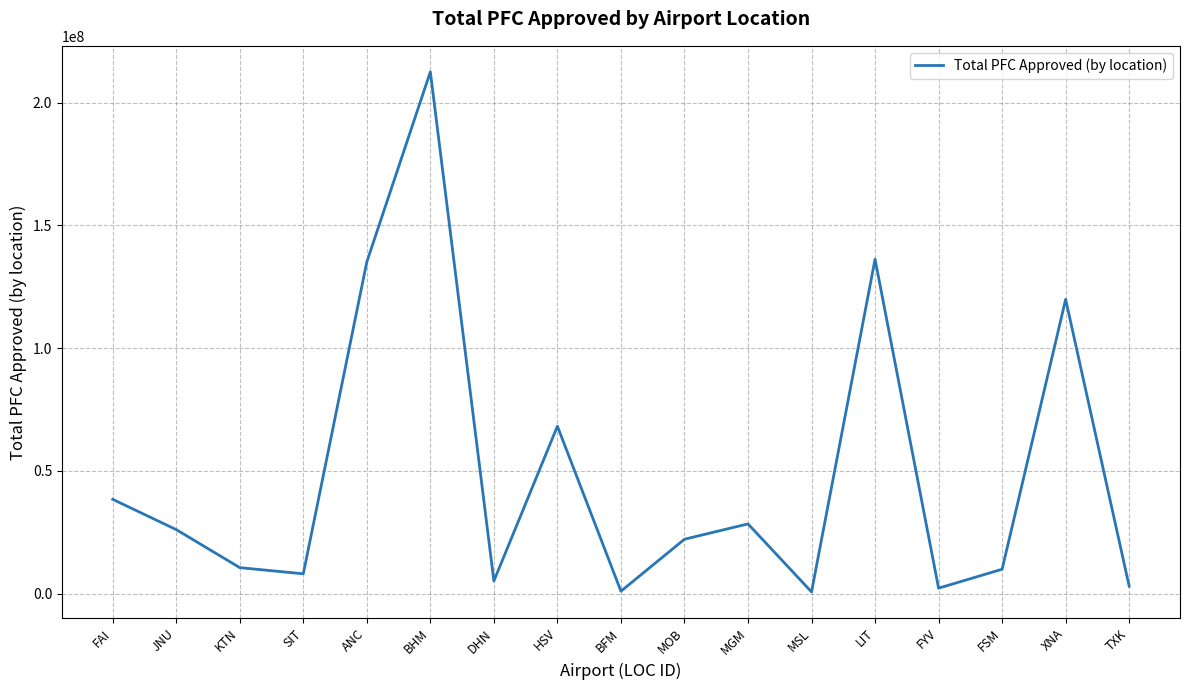

At which category does the data reach its first local peak?

BHM